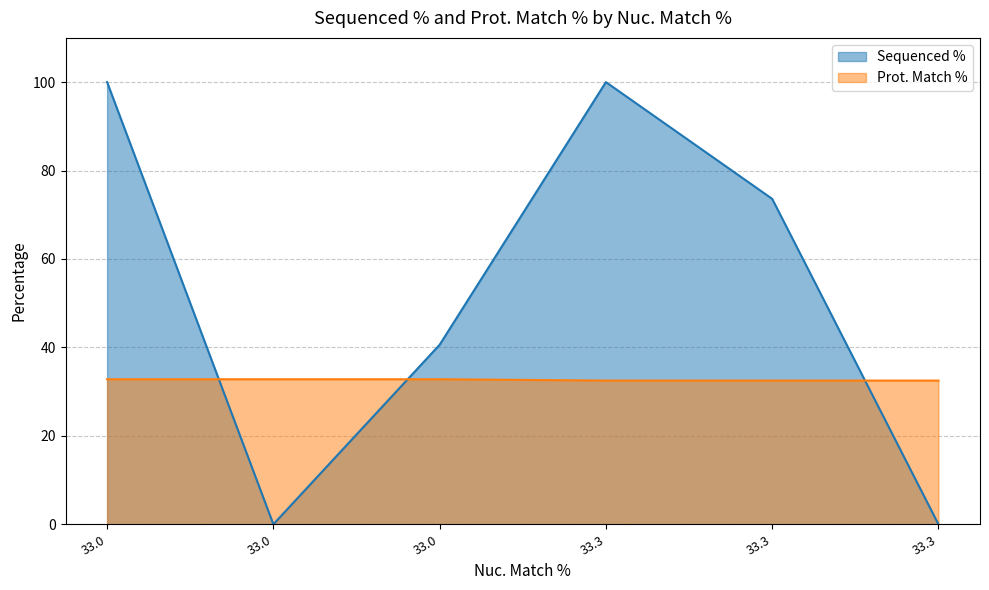

What is the greatest value displayed?

100.0